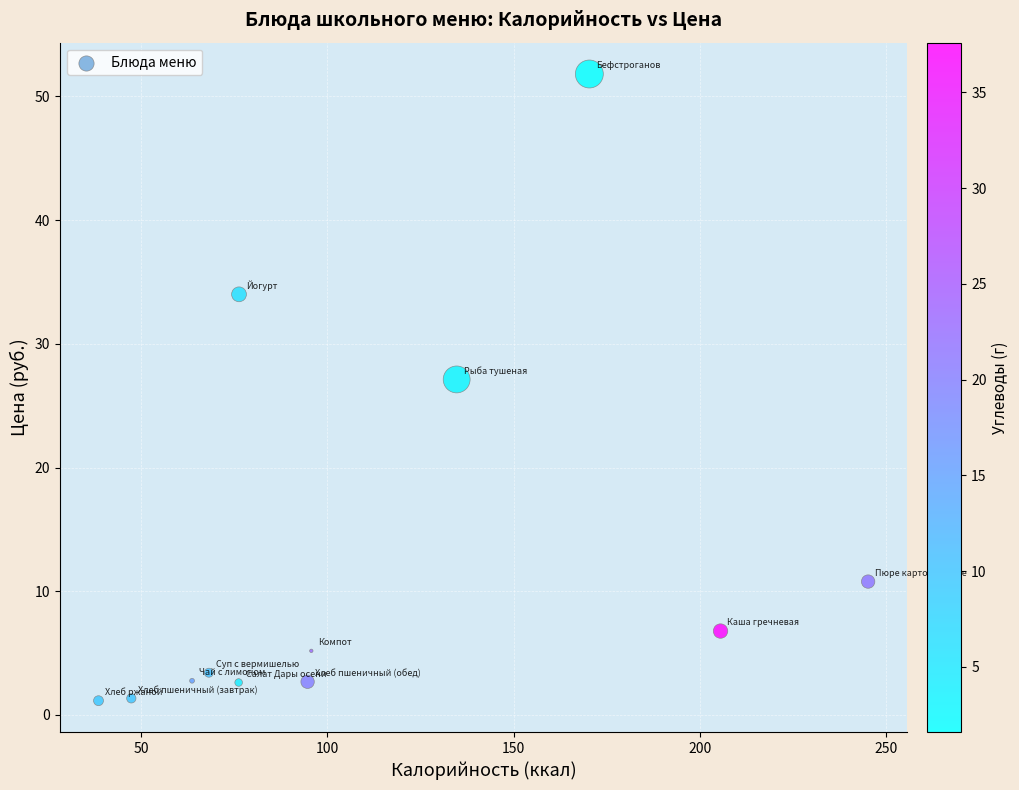

What is the average X value?

109.7